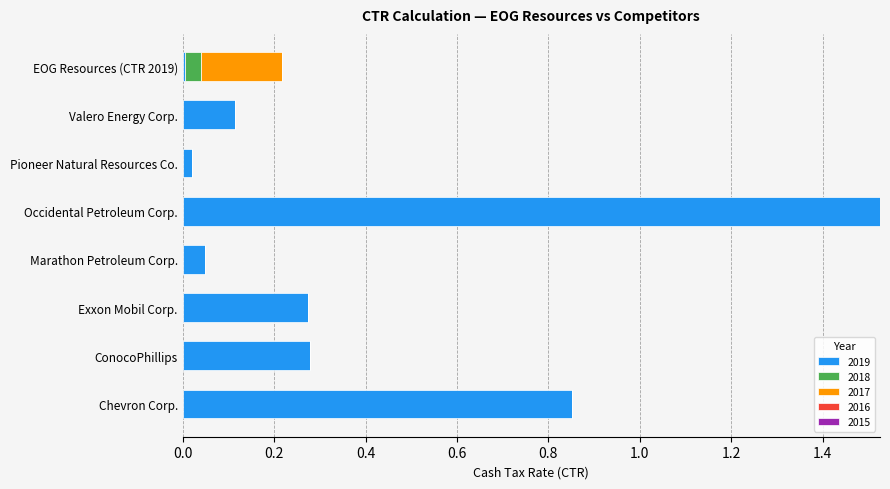

True or false: 2019 has a value of 0.1 at Marathon Petroleum Corp..

False